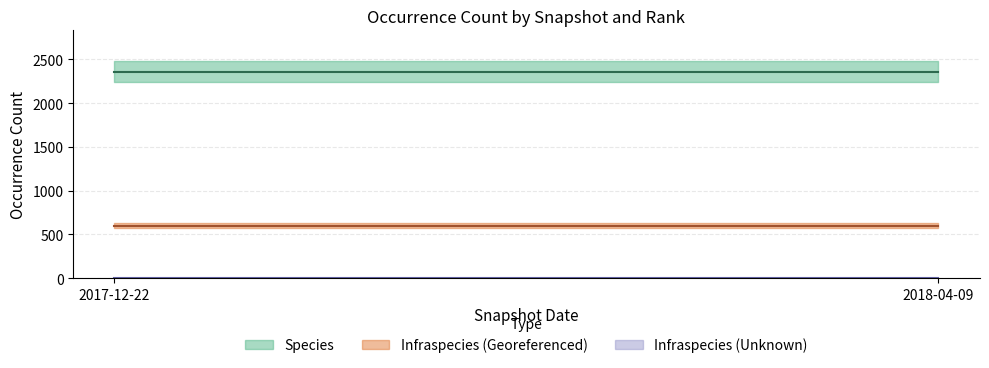

Reading right to left, transcribe all the data shown in this chart.

Species: 2018-04-09=2359	2017-12-22=2359
Infraspecies (Georeferenced): 2018-04-09=602	2017-12-22=602
Infraspecies (Unknown): 2018-04-09=3	2017-12-22=3